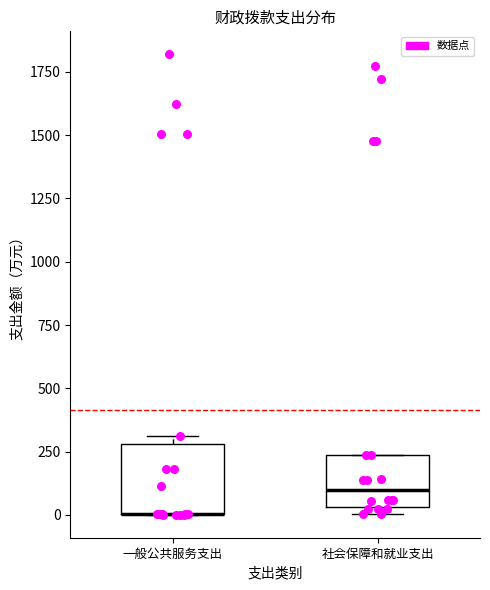

Reading left to right, transcribe this box plot: for each box, give where its median line is, the range the box spans, and where its two whiskers end, as read against the y-axis. The values are not printed on the chart, so give them approximately, as read against the axis.

一般公共服务支出: median 0 (drawn on the box's lower edge), box 0 to 300, whiskers 0 to 300 (just above the box's upper edge)
社会保障和就业支出: median 100, box 50 to 250, whiskers 0 to 250